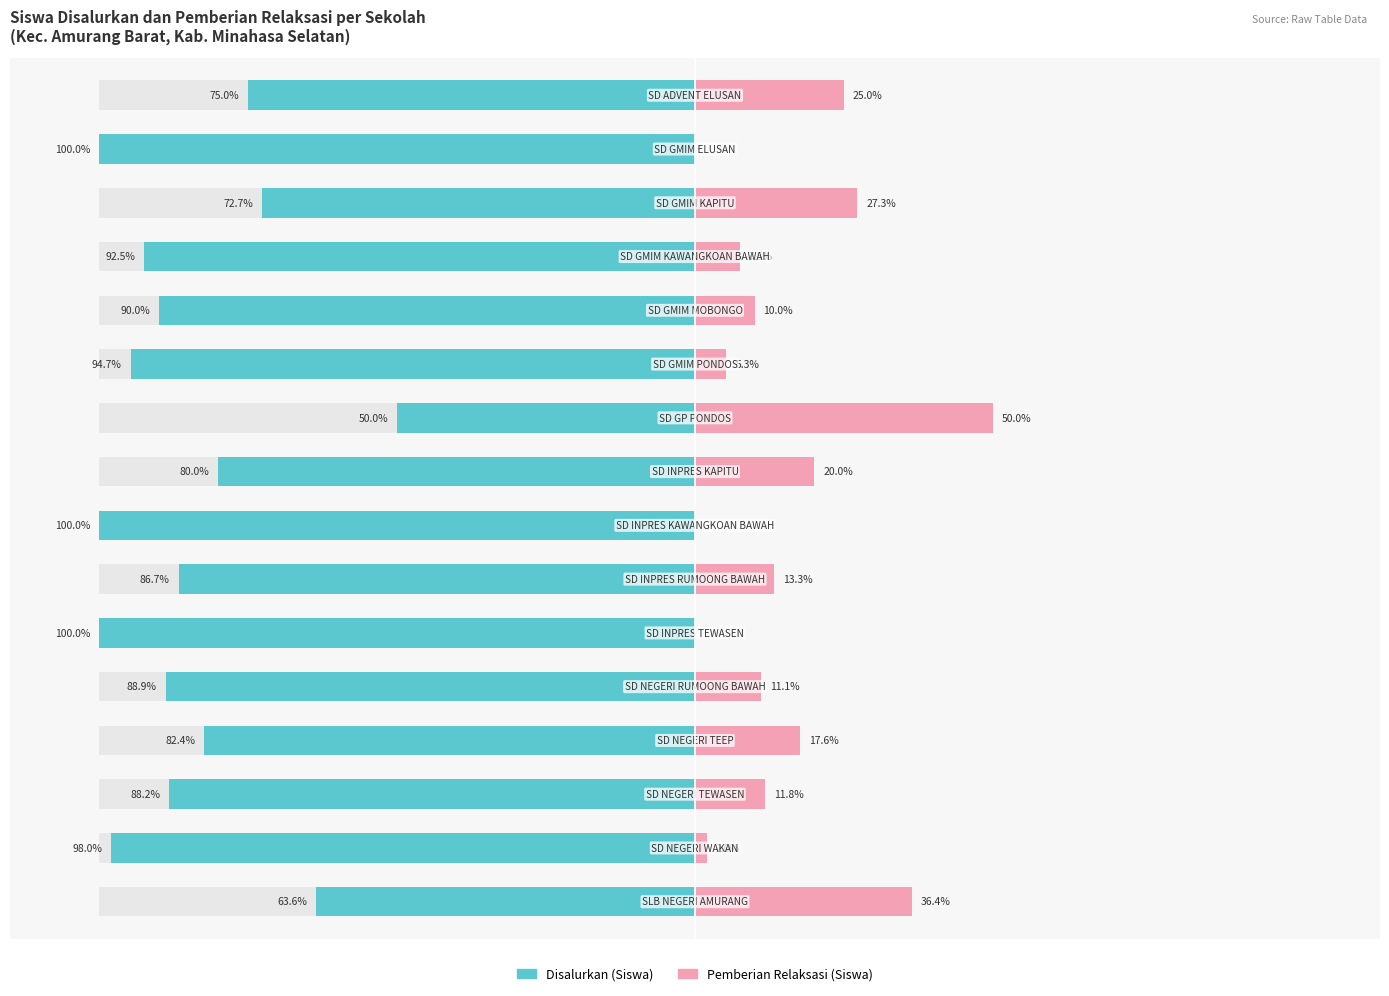

How many values in the Pemberian Relaksasi (Siswa) series exceed 11?

9